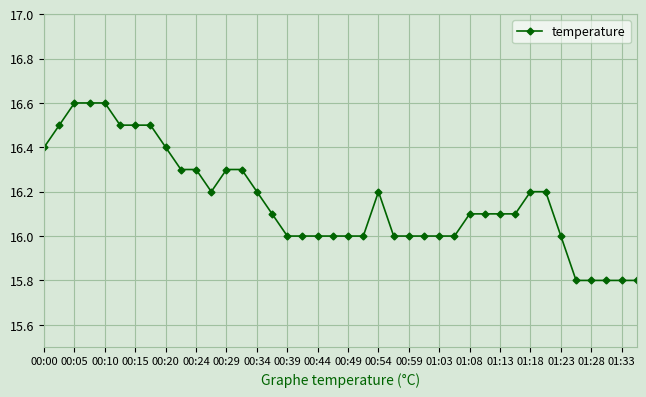

What is the minimum value shown in the chart?

15.8